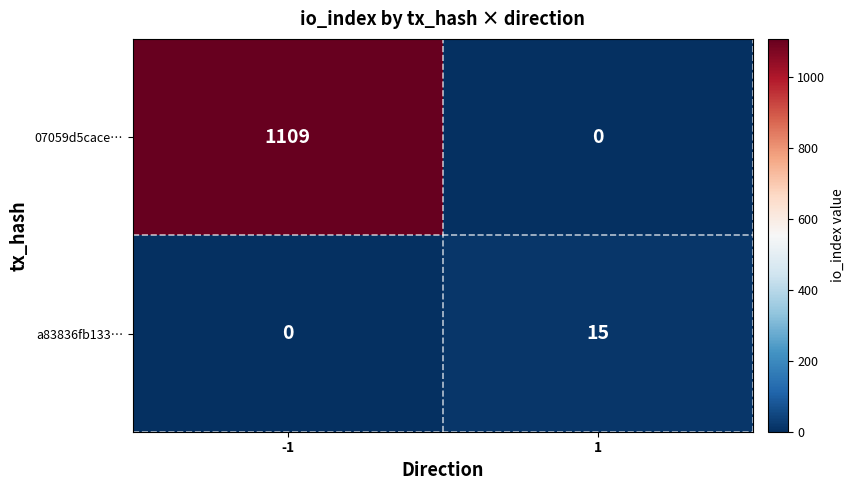

Rank the series by their maximum value, from lowest to highest.

a83836fb133…, 07059d5cace…